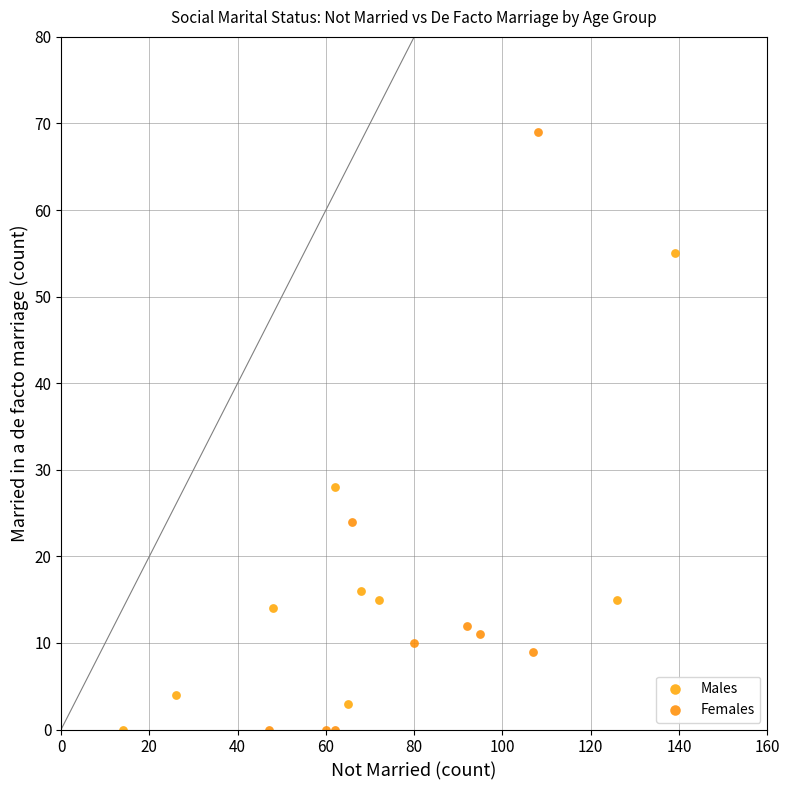

Which series reaches the maximum Y coordinate?

Females